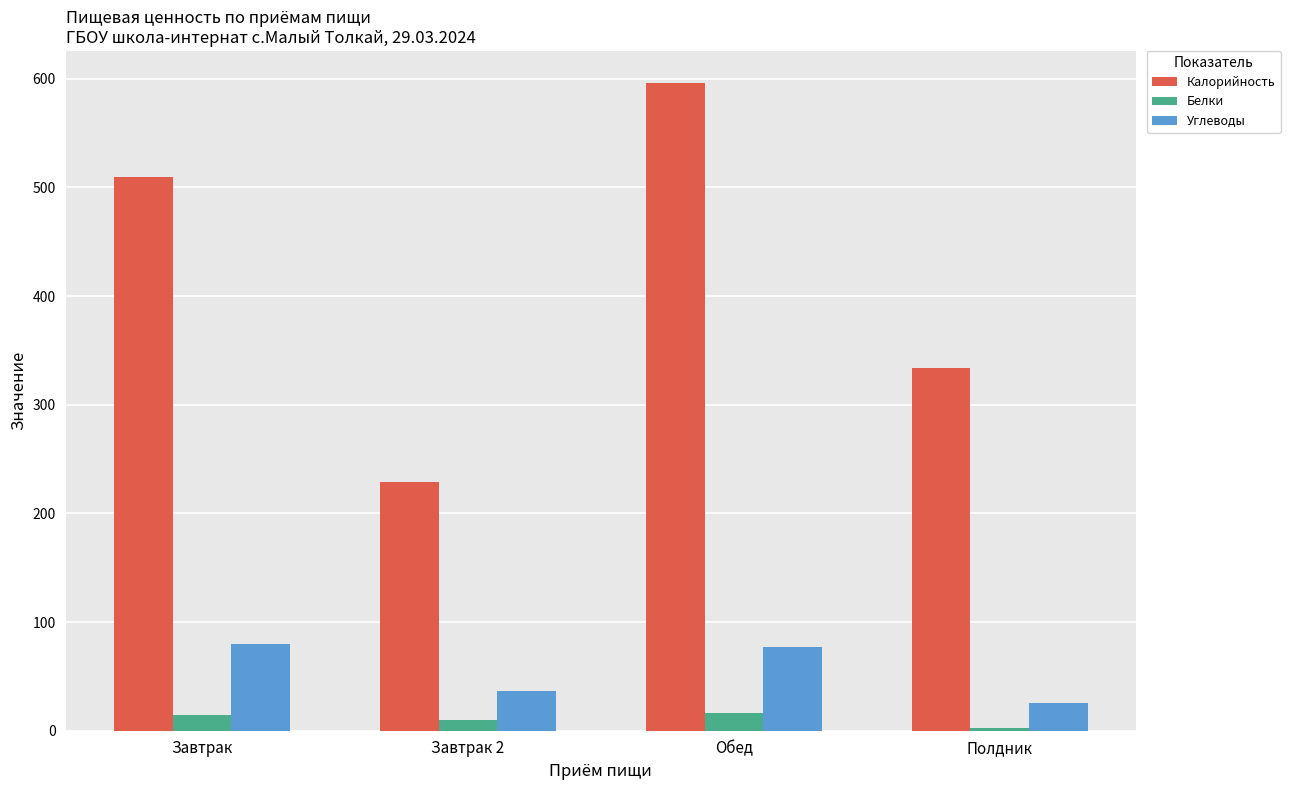

True or false: Калорийность has a value of 64.5 at Завтрак 2.

False